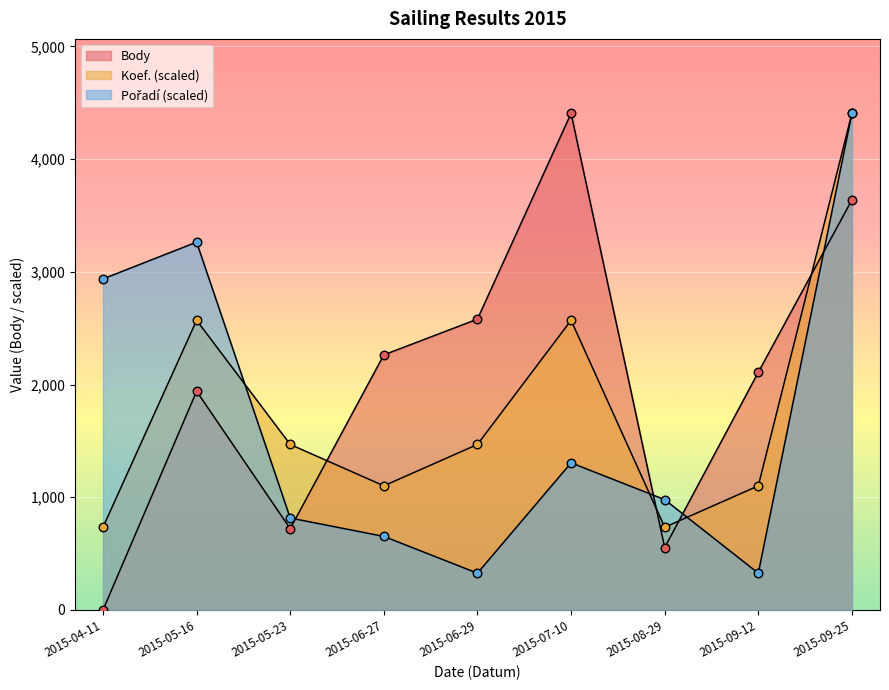

What is the total value across all series at 2015-06-27?

4016.8